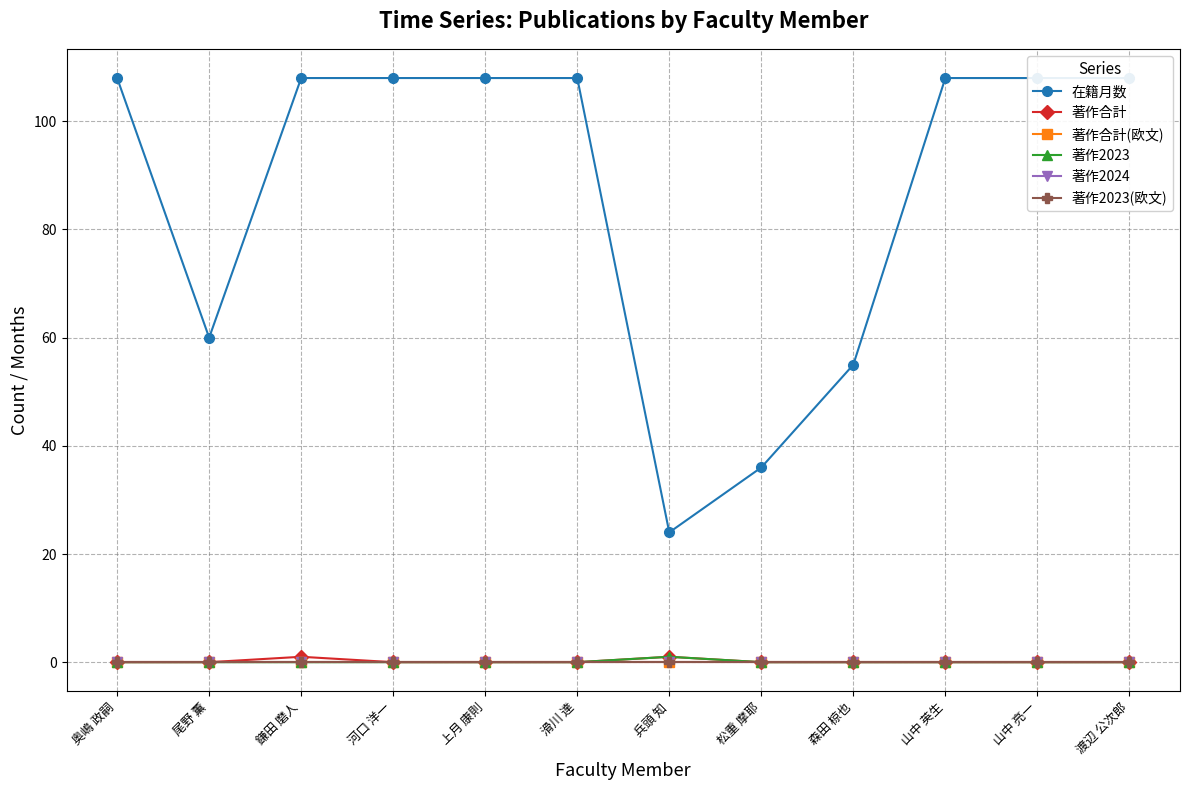

What is the difference between the maximum and minimum values in the 在籍月数 series?

84